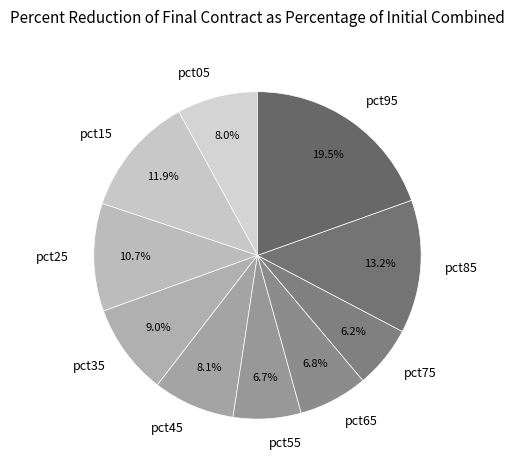

How many segments does this pie chart have?

10